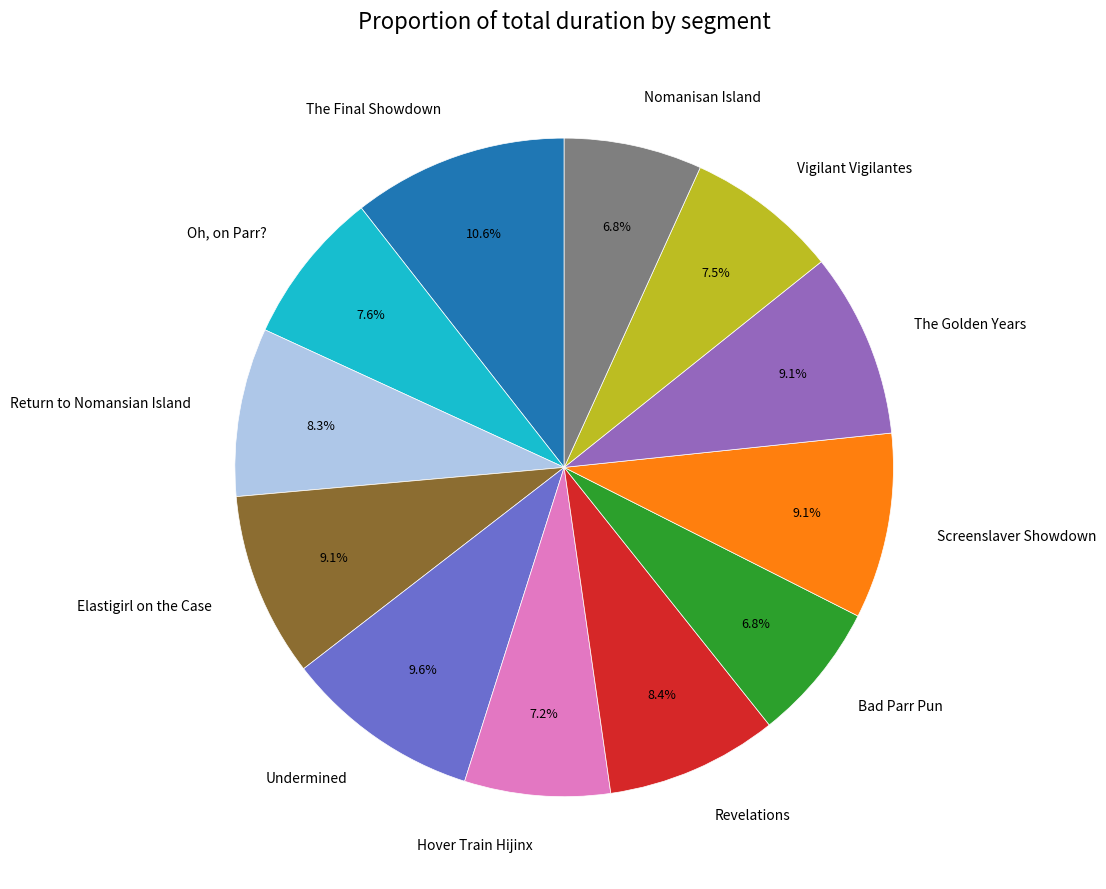

To the nearest percent, what is the average slice percentage?

8%